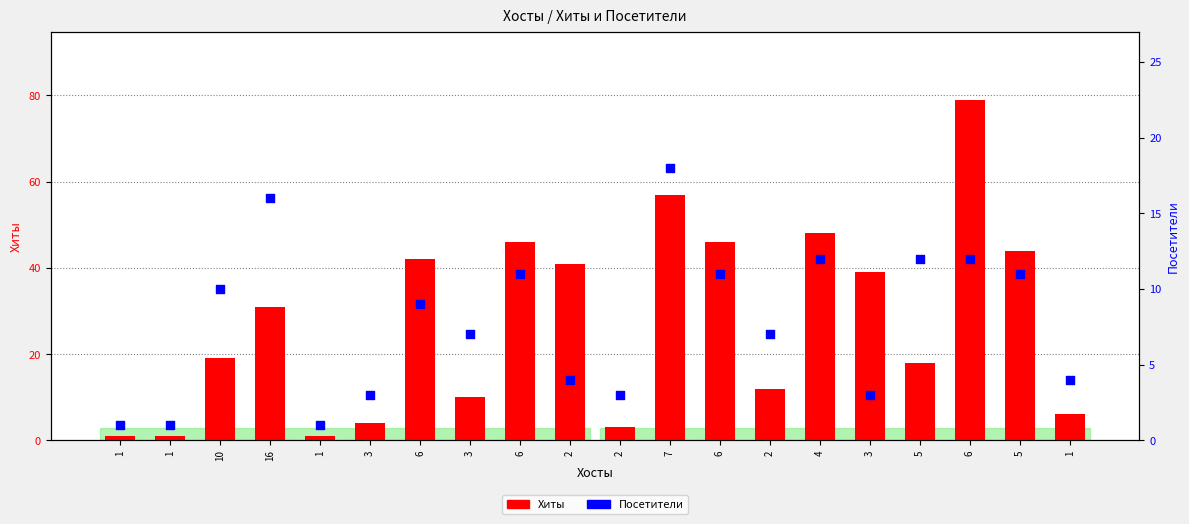

Which series contains the highest Y value?

Хиты